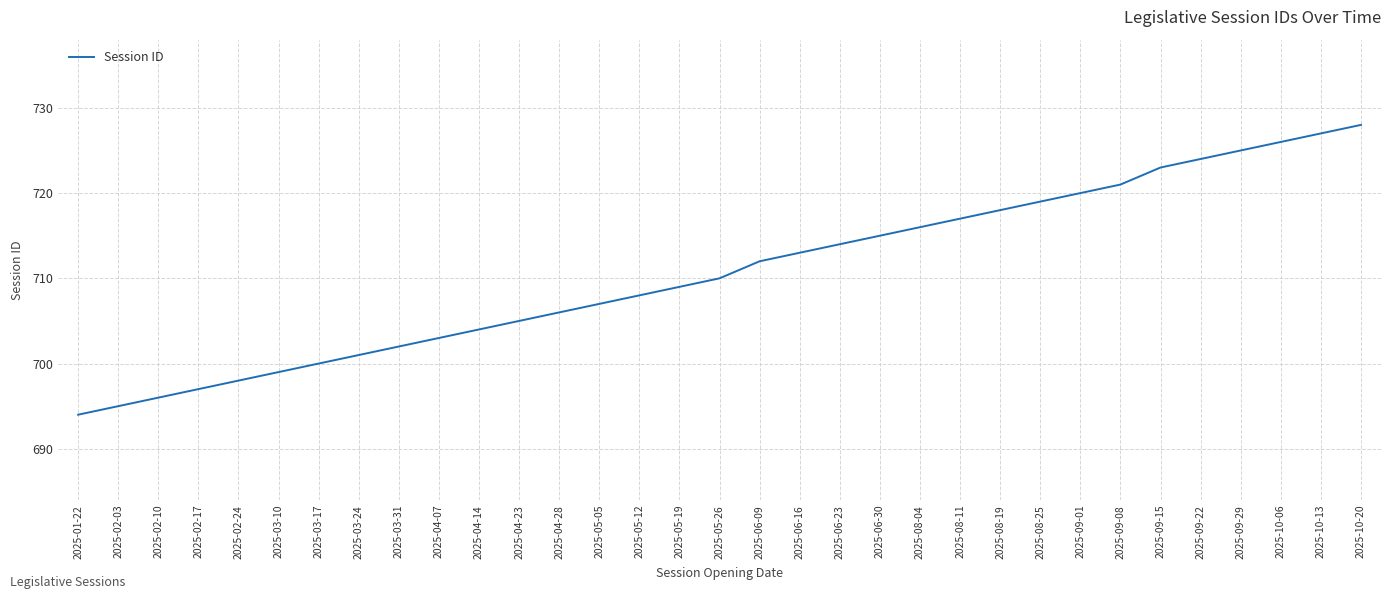

Is it true that the value at 2025-06-16 is 713?

True